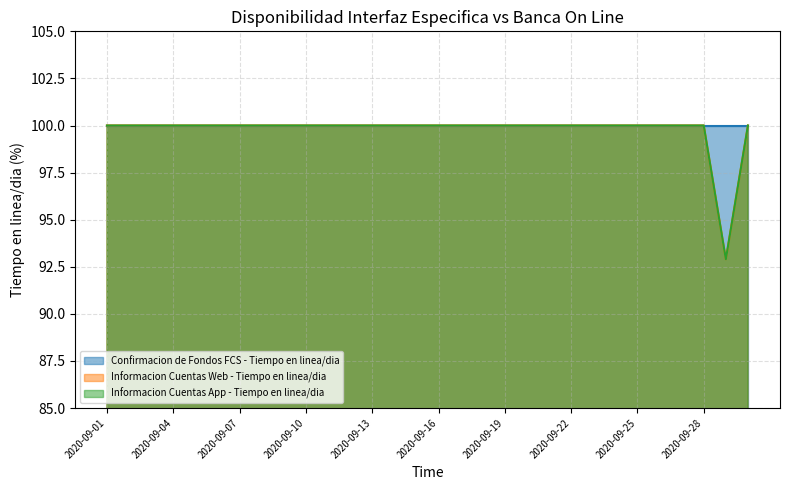

Does the chart display data point markers on the line(s)?

No